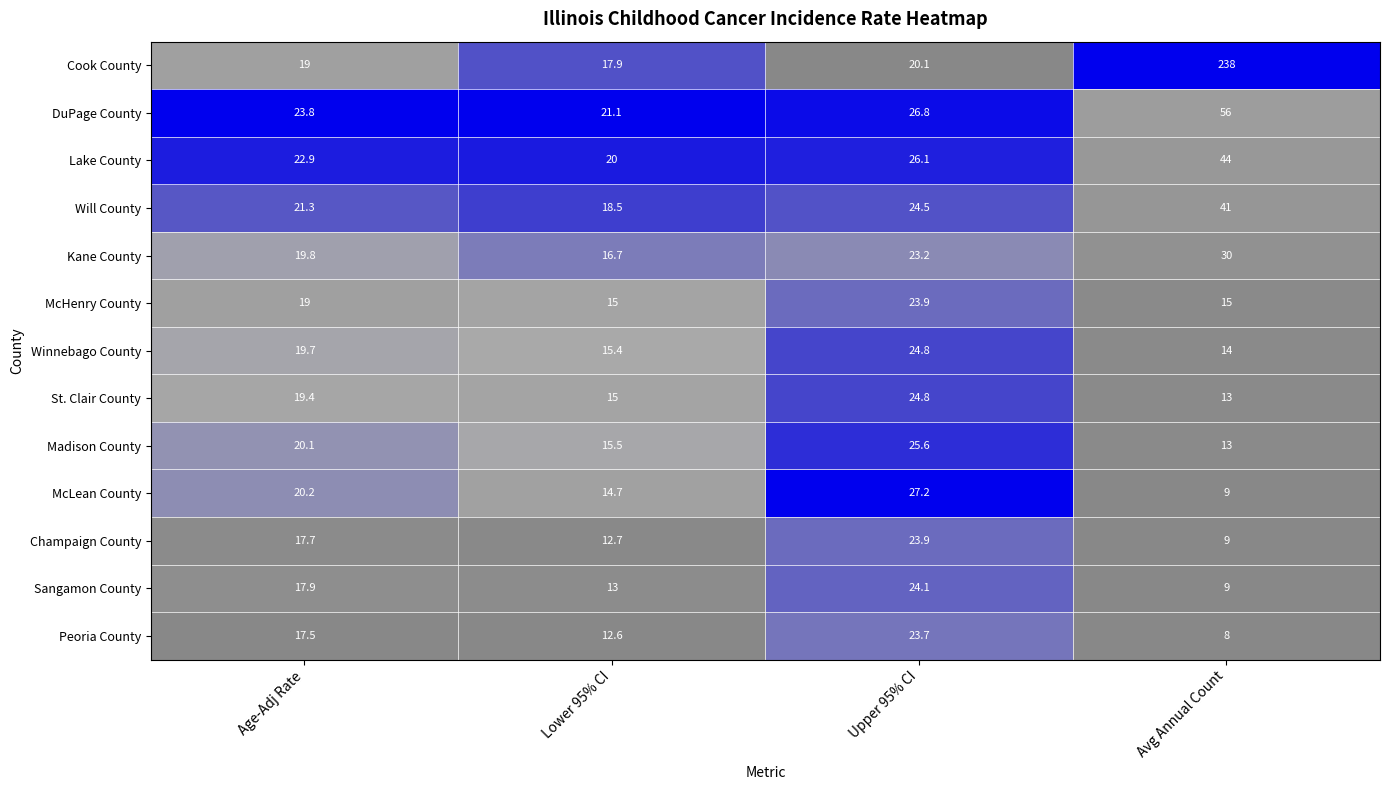

The value of McHenry County at Avg Annual Count is 15.0. True or false?

True